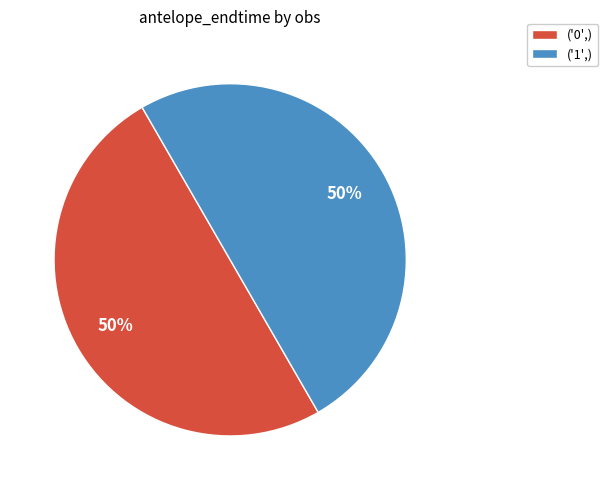

What is the ratio of the value at ('0',) to the value at ('1',)?

1.0